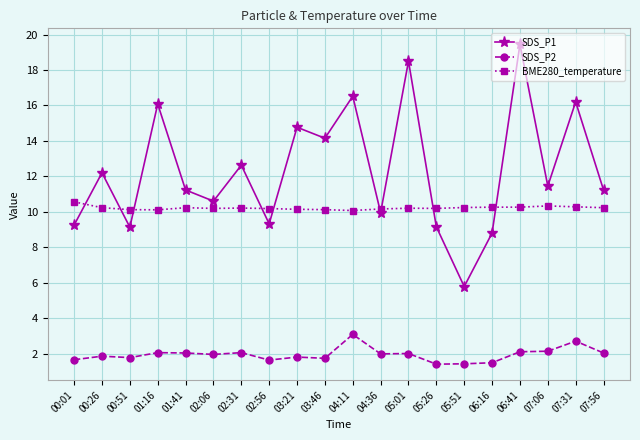

In SDS_P1, how many points are higher than both neighbors (excluding endpoints)?

8